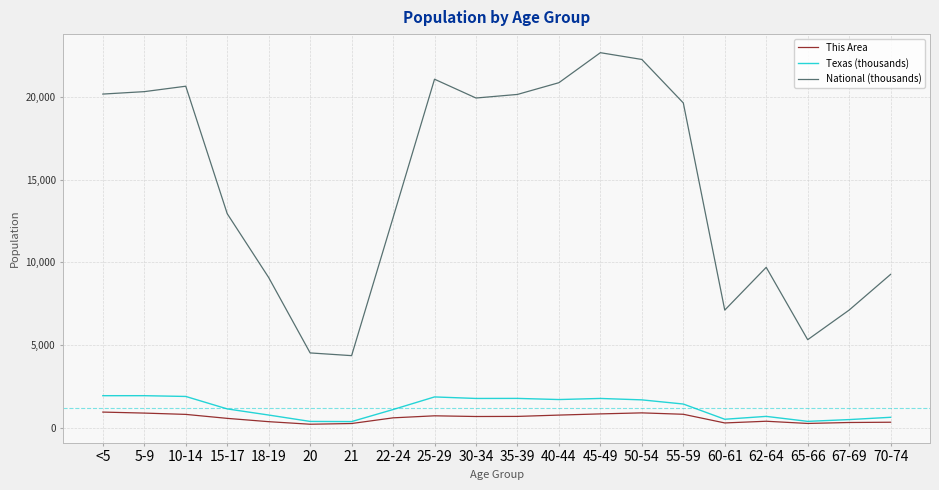

Which series has the largest range (max minus min)?

National (thousands)